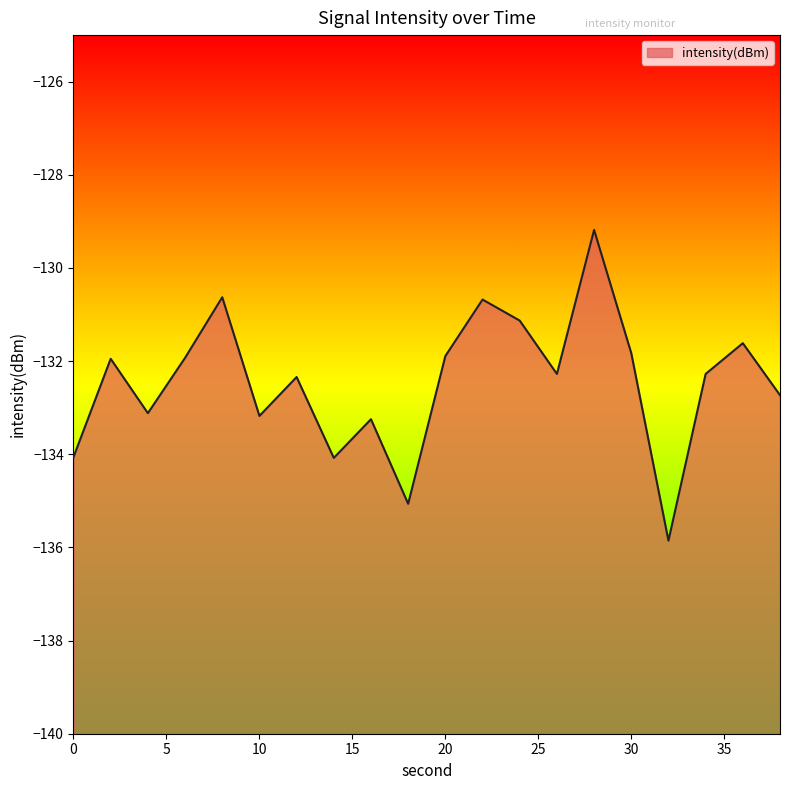

List the labels in order of value, smallest first.

32, 18, 14, 0, 16, 10, 4, 38, 12, 34, 26, 2, 6, 20, 30, 36, 24, 22, 8, 28